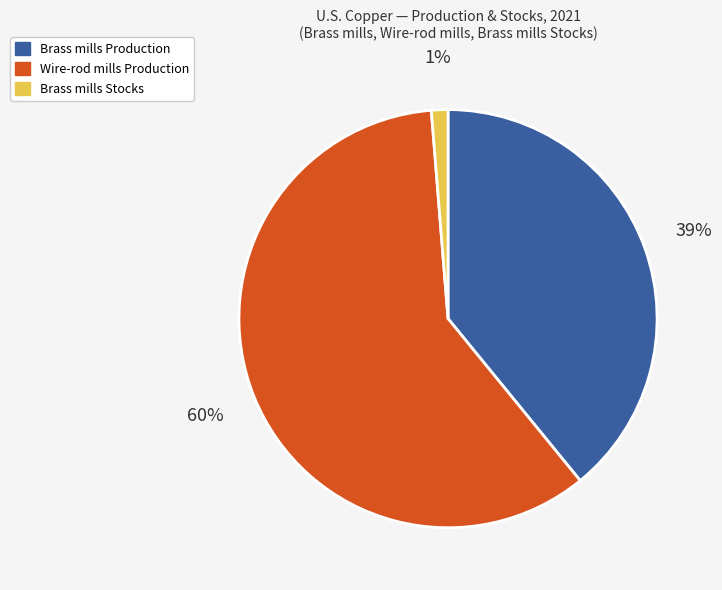

Which slice is the largest?

Wire-rod mills Production